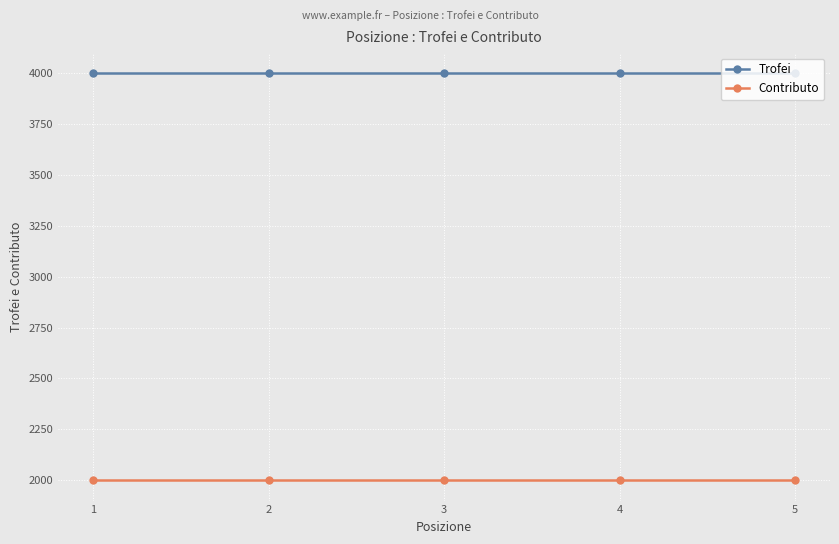

True or false: Trofei and Contributo intersect in this chart.

False